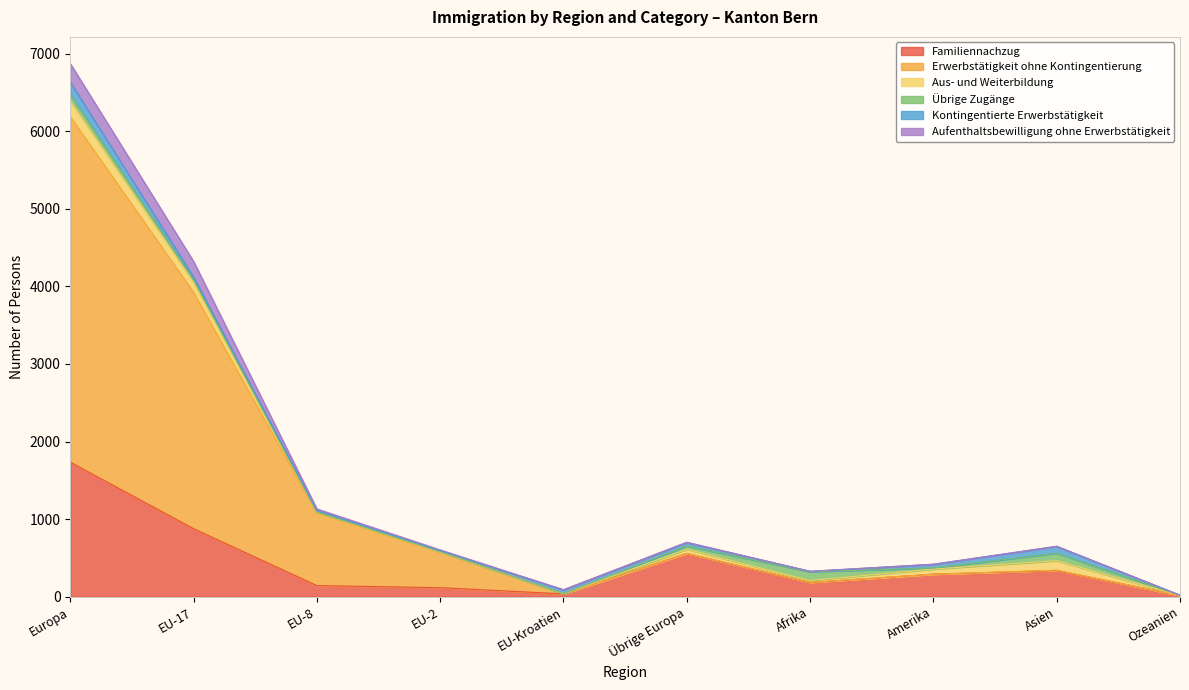

True or false: Aufenthaltsbewilligung ohne Erwerbstätigkeit and Erwerbstätigkeit ohne Kontingentierung cross at least once.

False